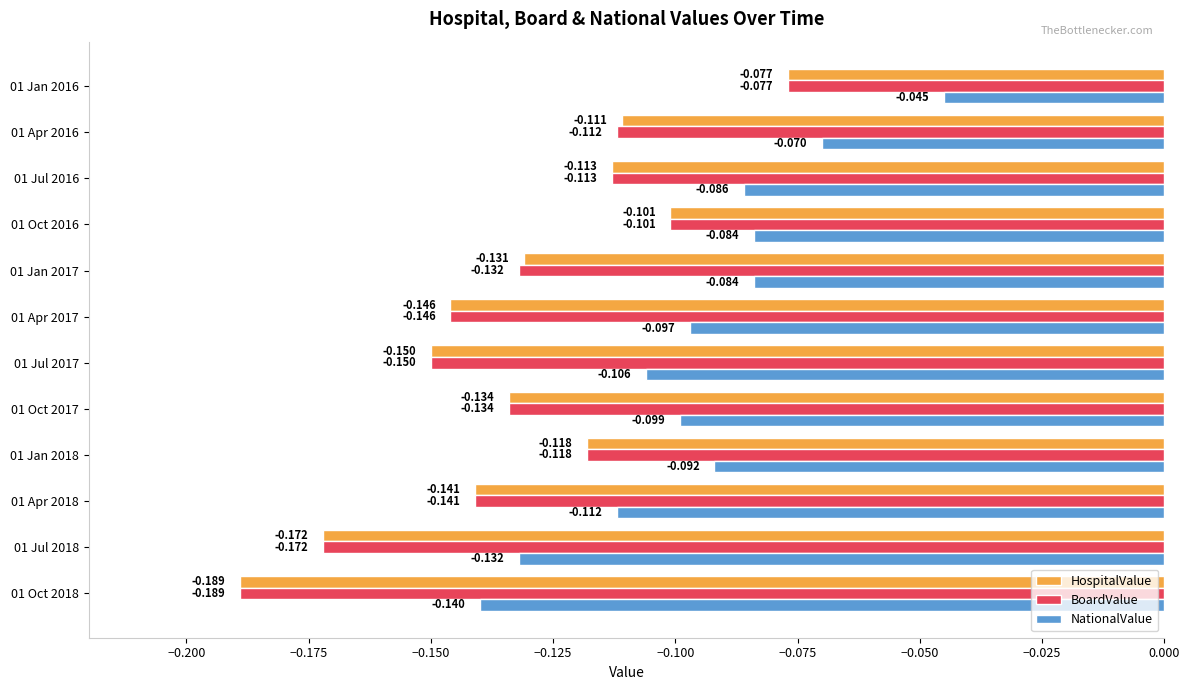

Which series has the largest total across all categories?

NationalValue